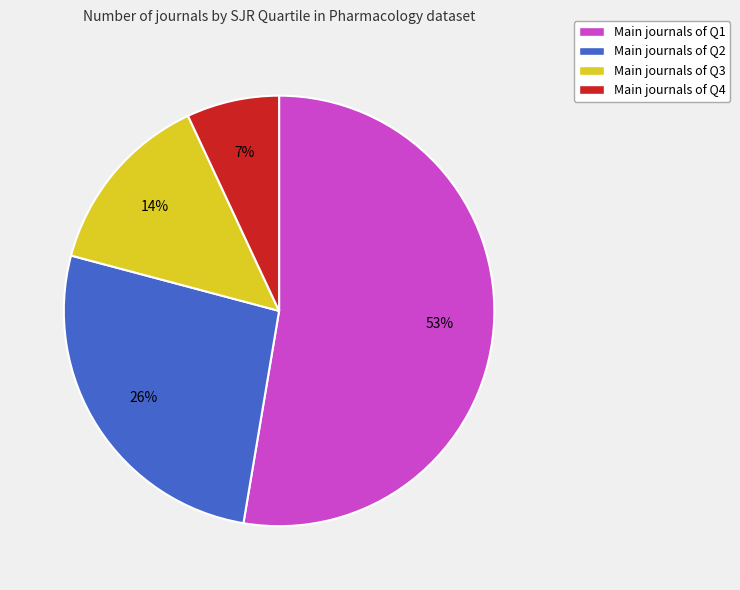

Which slice represents more than half of the pie?

Main journals of Q1